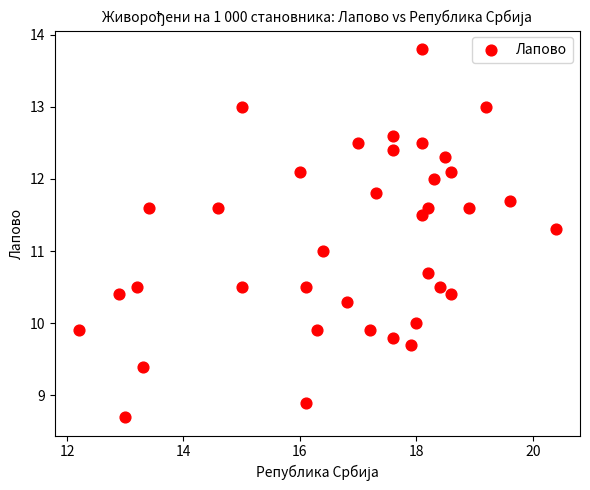

What is the range of X values (max minus min)?

8.2